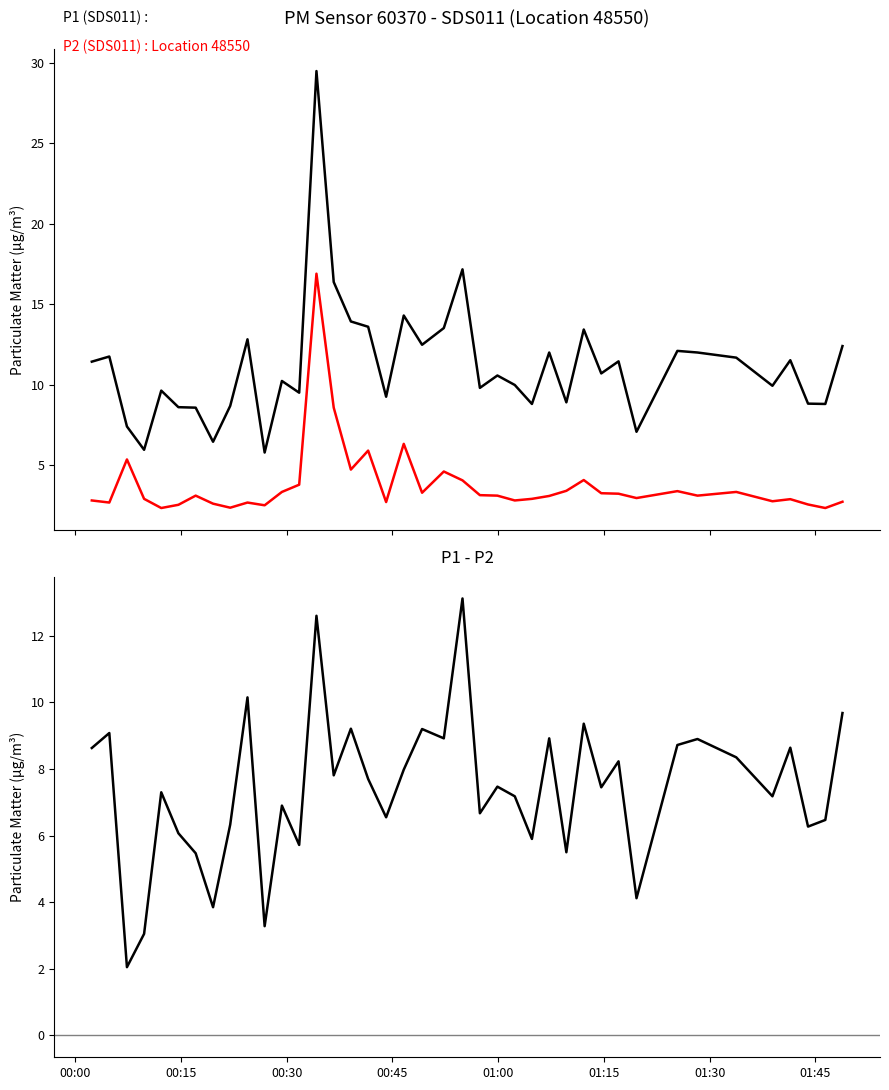

What is the difference between the maximum and minimum values in the P1 - P2 series?

11.1